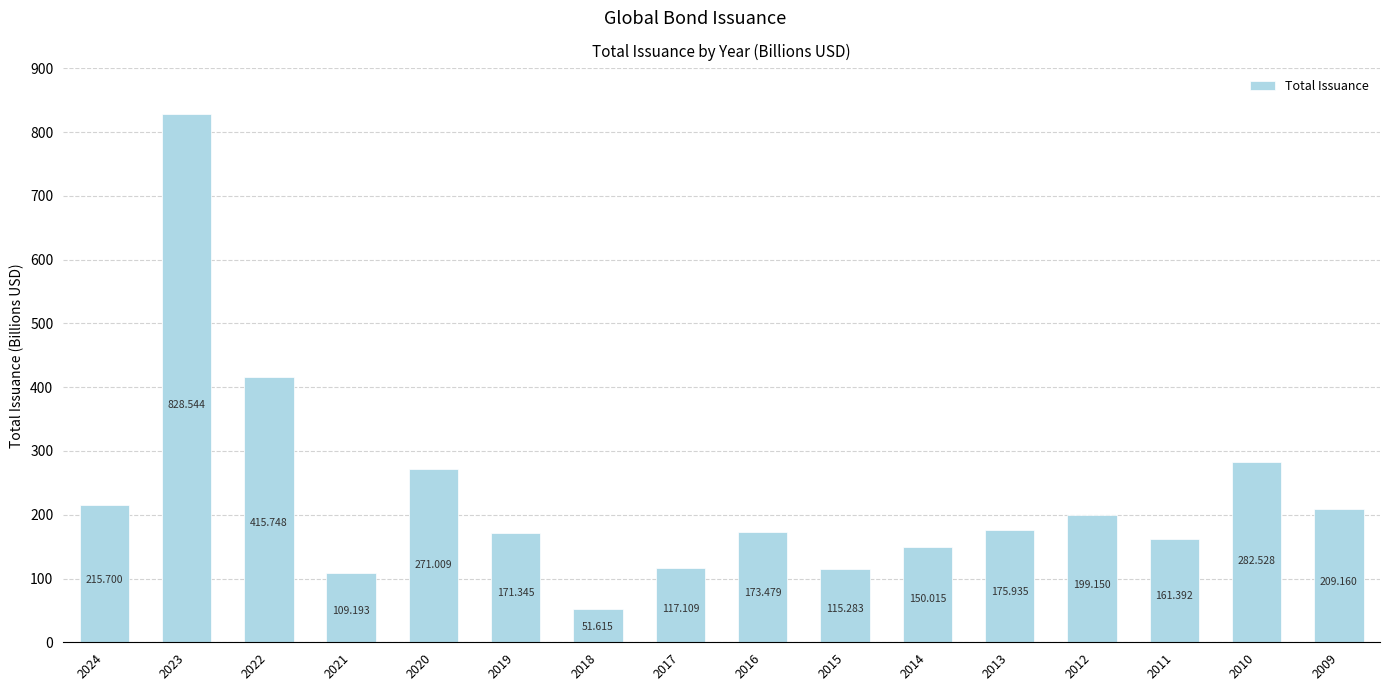

Between 2016 and 2020, which is larger?

2020